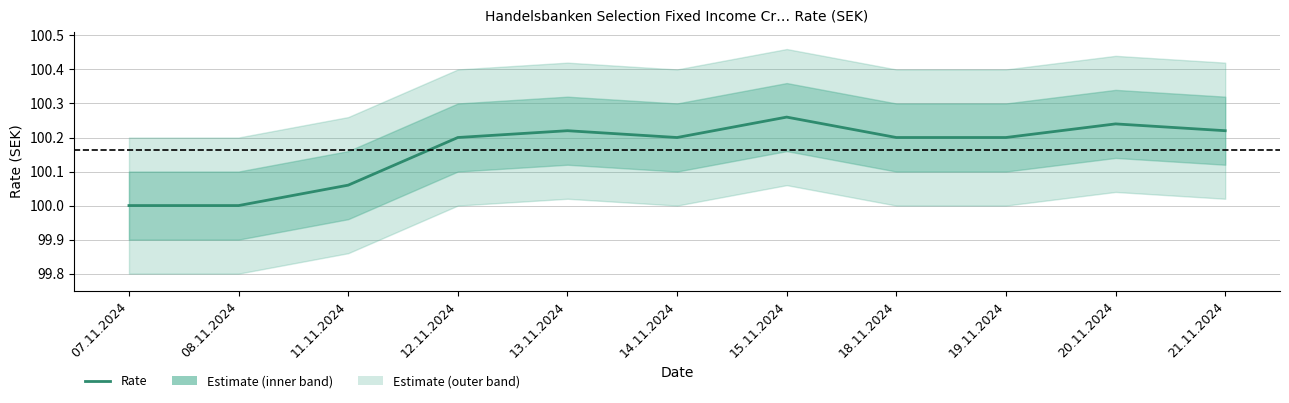

What value does the data have at 15.11.2024?

100.3